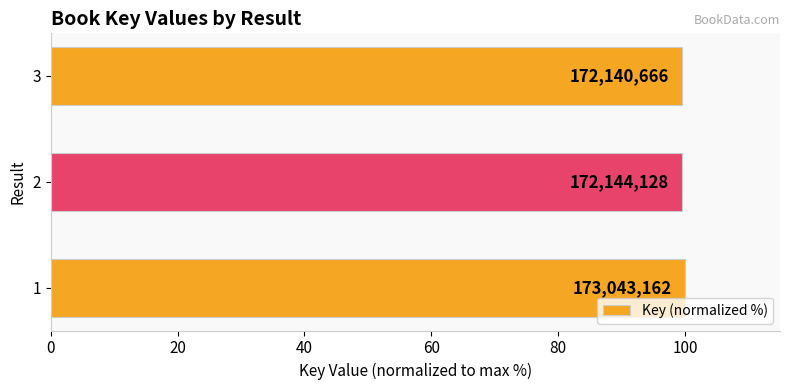

What is the smallest value displayed?

99.5